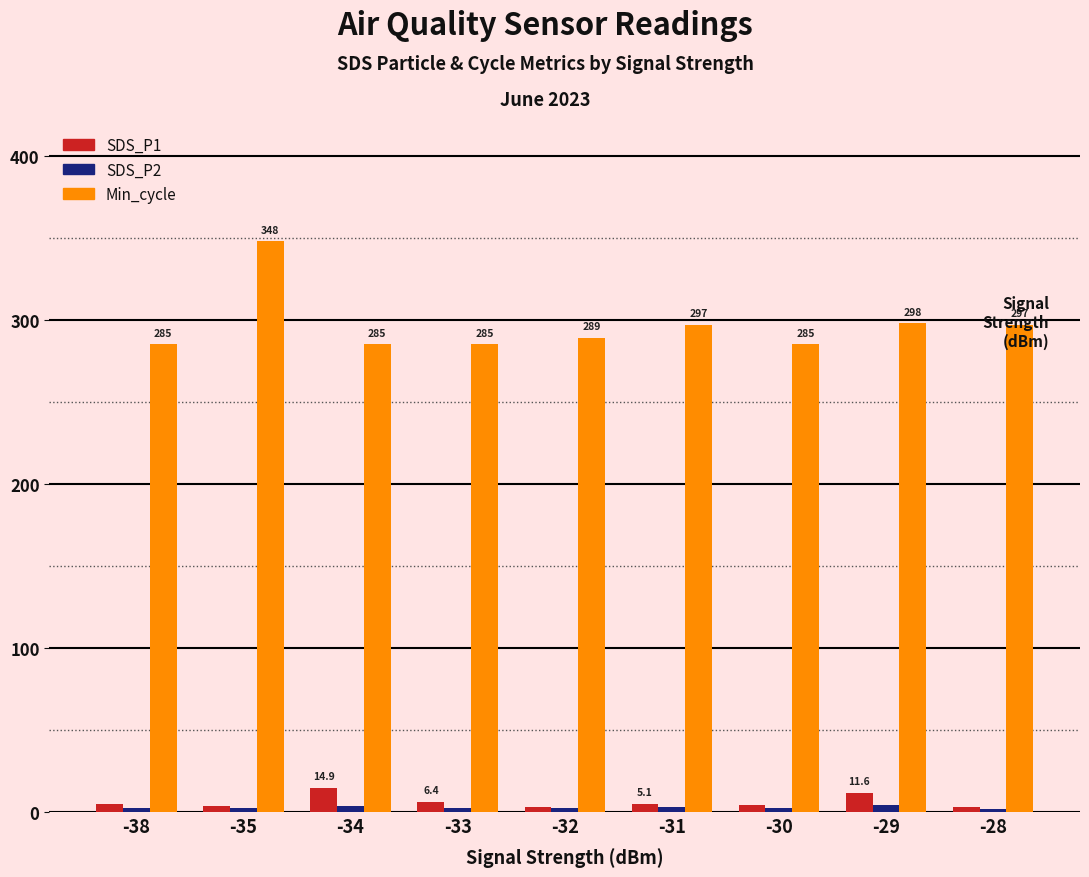

Which series has the widest spread of values?

Min_cycle